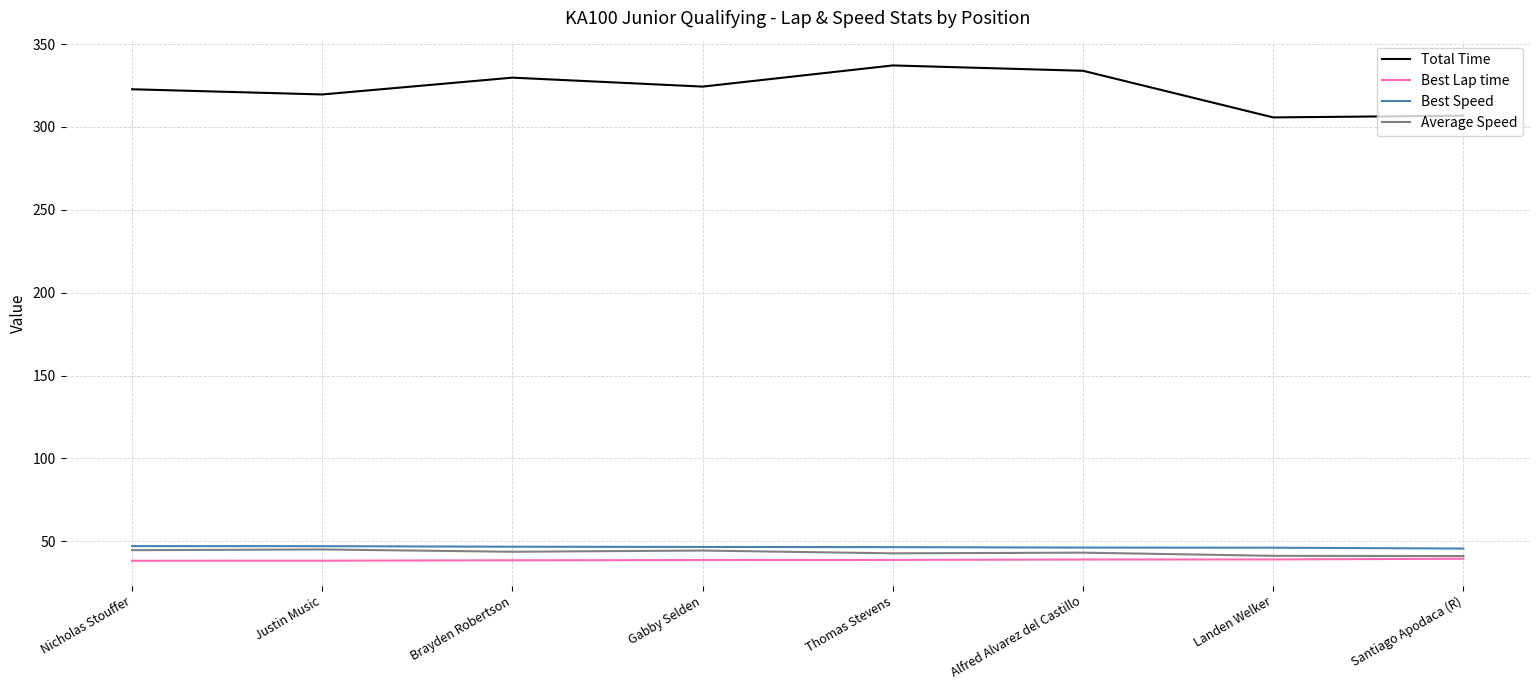

The value of Best Speed at Alfred Alvarez del Castillo is 31.7. True or false?

False